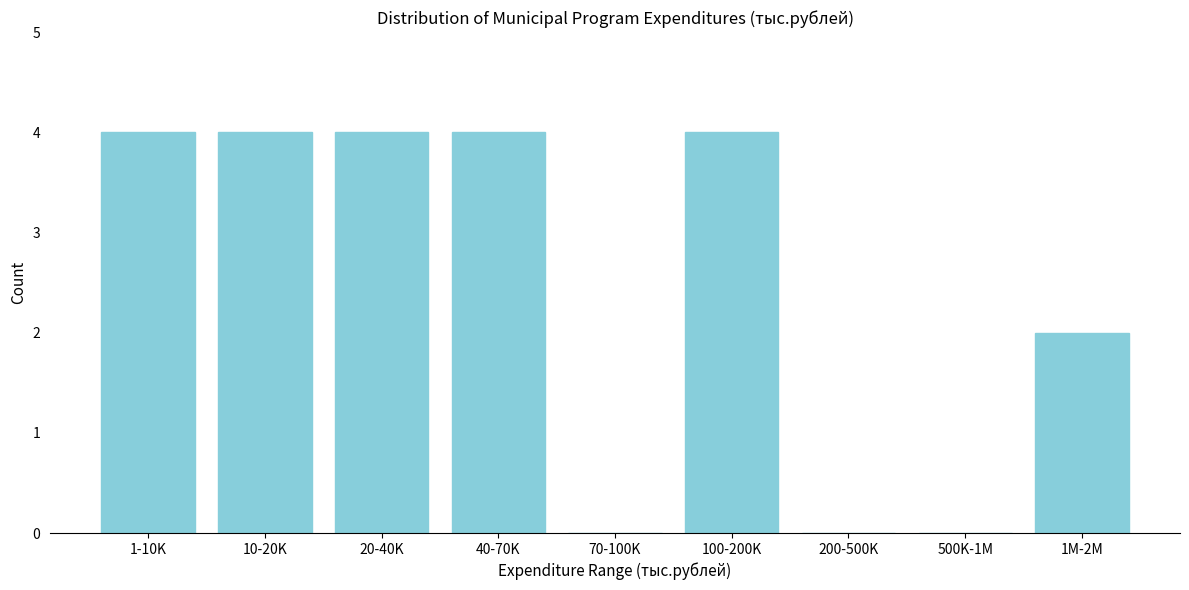

Reading left to right, extract all data points from this chart.

1-10K=4	10-20K=4	20-40K=4	40-70K=4	70-100K=0	100-200K=4	200-500K=0	500K-1M=0	1M-2M=2